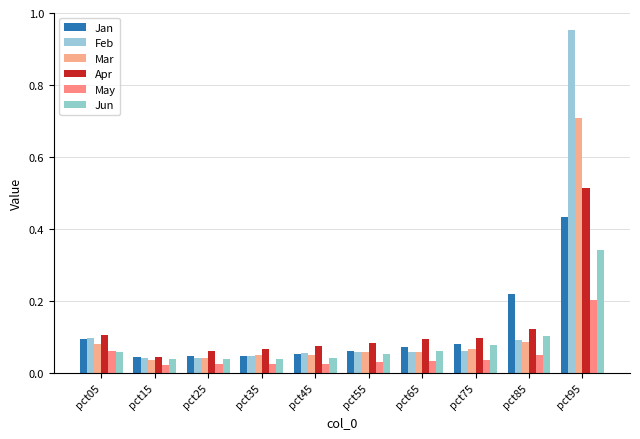

True or false: Jun has a value of 0.0 at pct05.

False